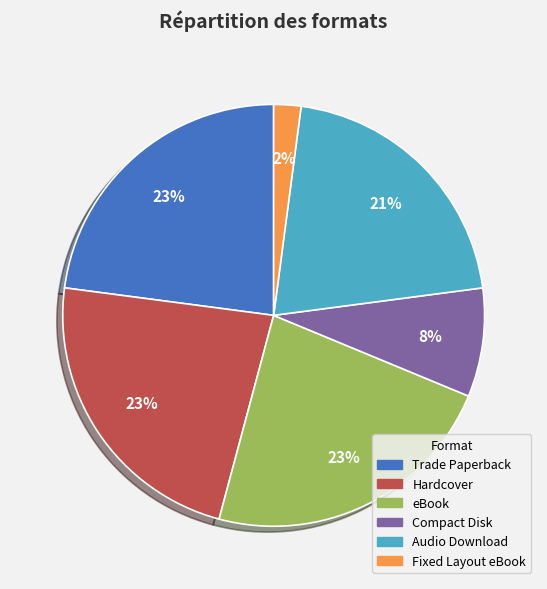

Do Fixed Layout eBook and Hardcover together represent more than half of the pie?

No